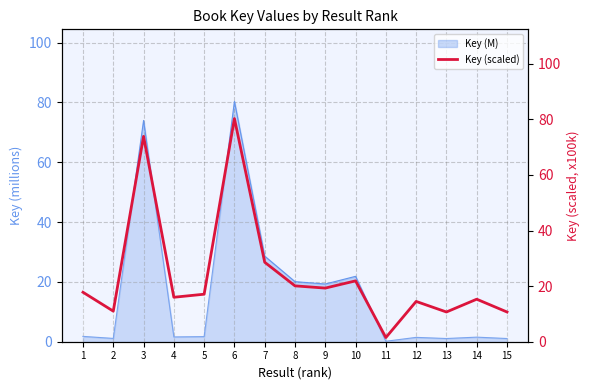

What is the difference between the maximum and minimum values?

78.8